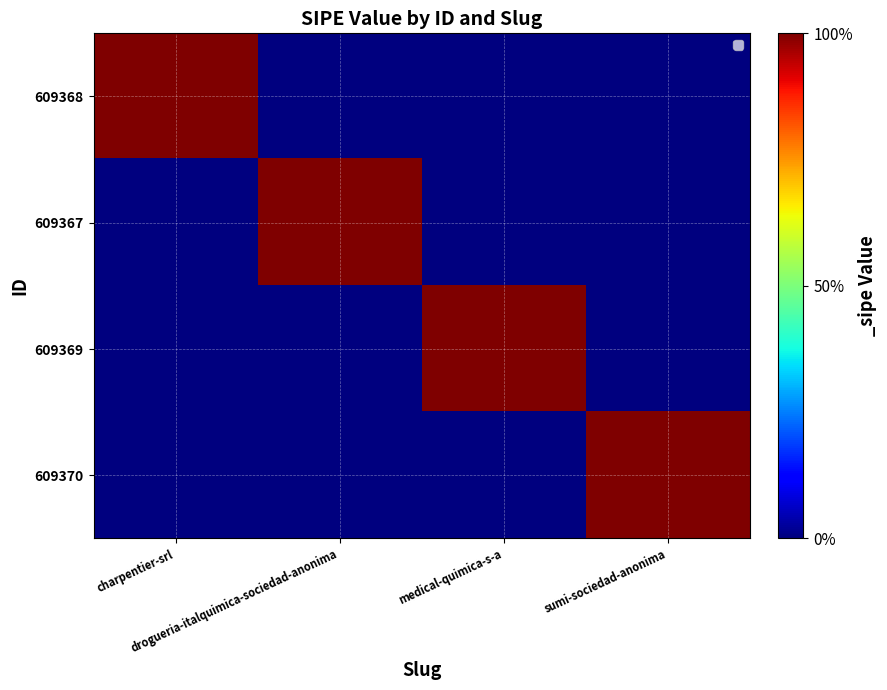

Between medical-quimica-s-a and sumi-sociedad-anonima, which series saw the biggest shift?

609369